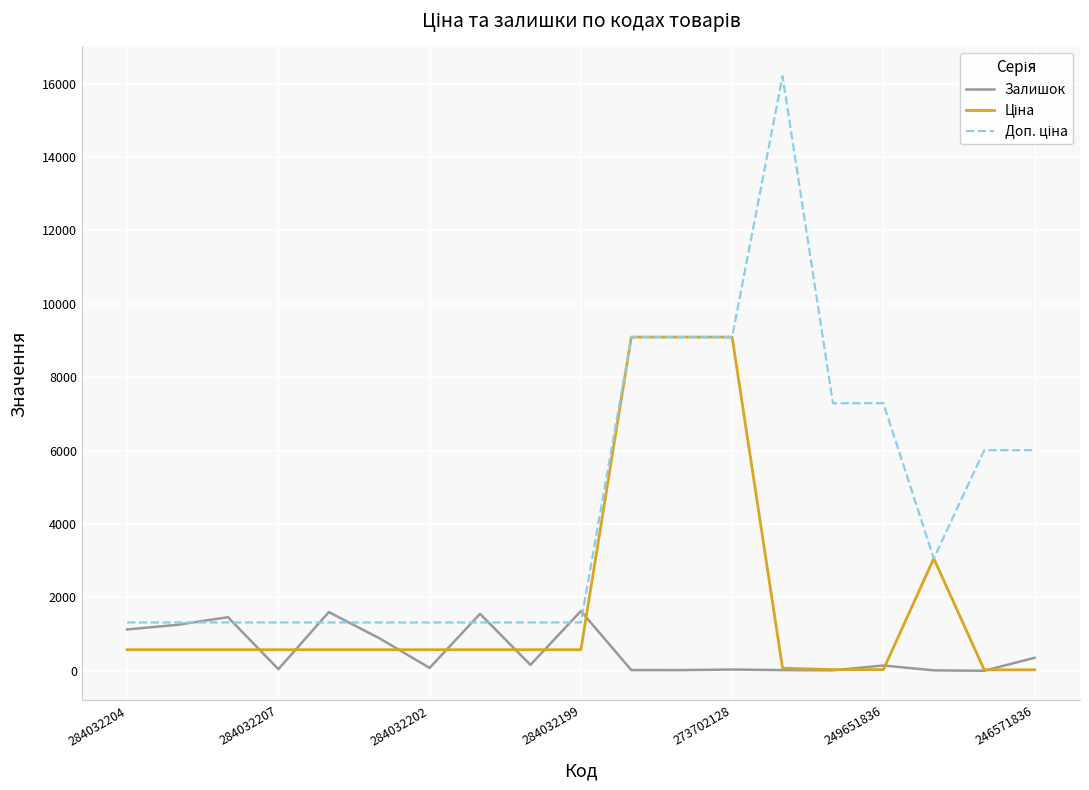

What is the maximum value shown in the chart?

16200.0